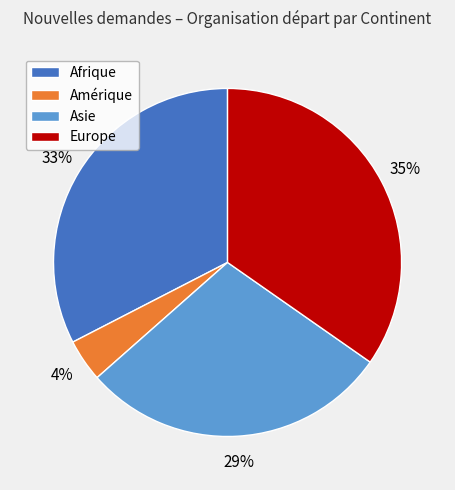

How many slices are in this pie chart?

4